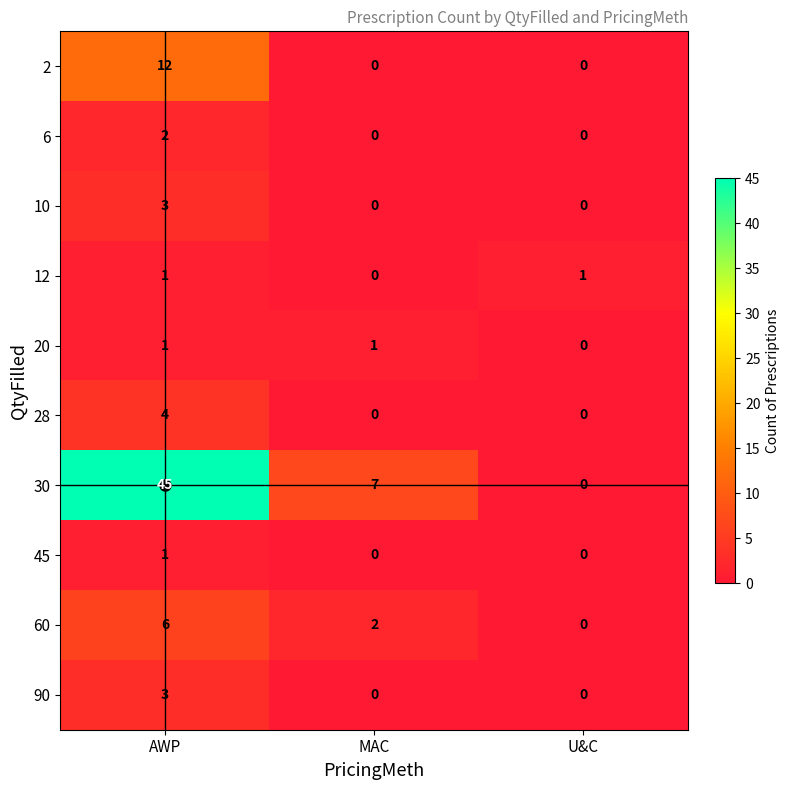

What is the difference between the highest and lowest values at AWP?

44